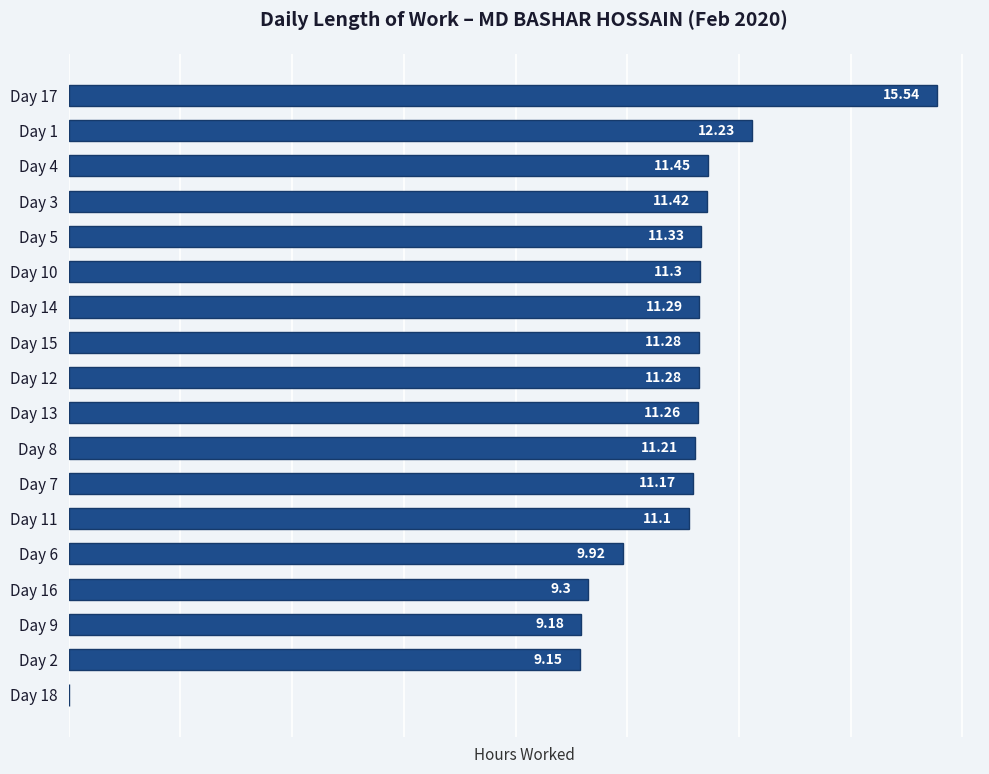

Between Day 18 and Day 1, which is larger?

Day 1